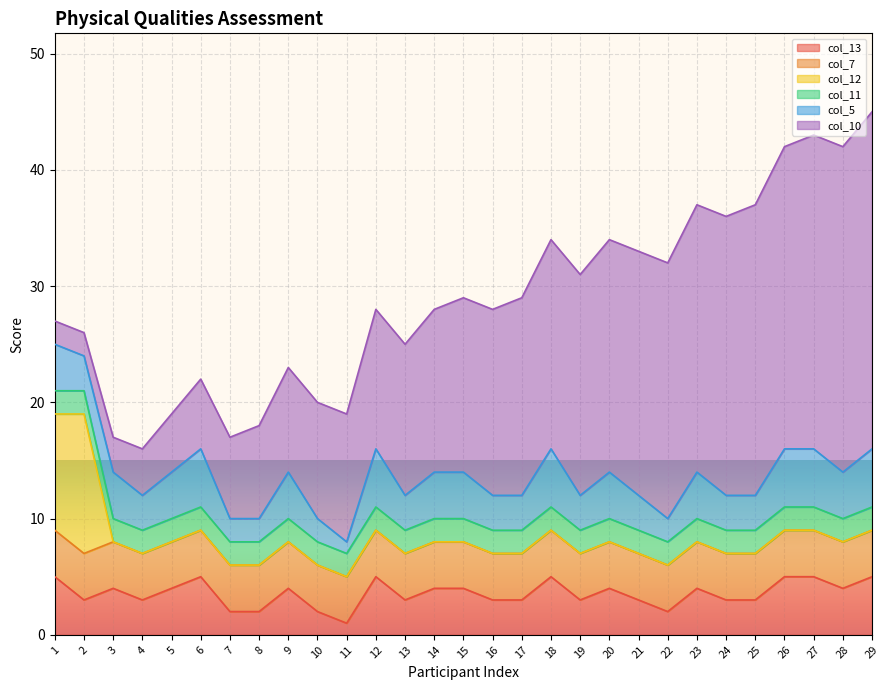

What is the value of the col_10 point at the 25th from the left?

25